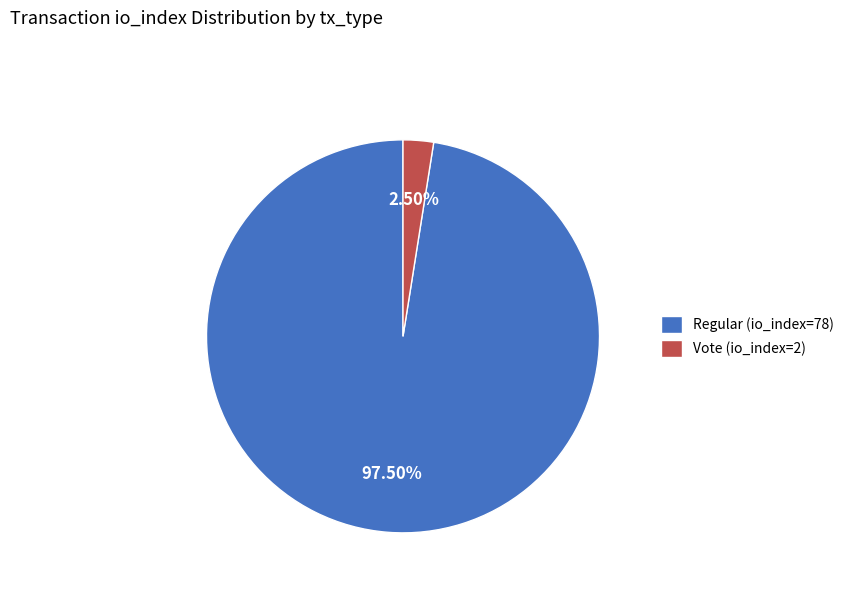

Count the number of slices in the pie.

2